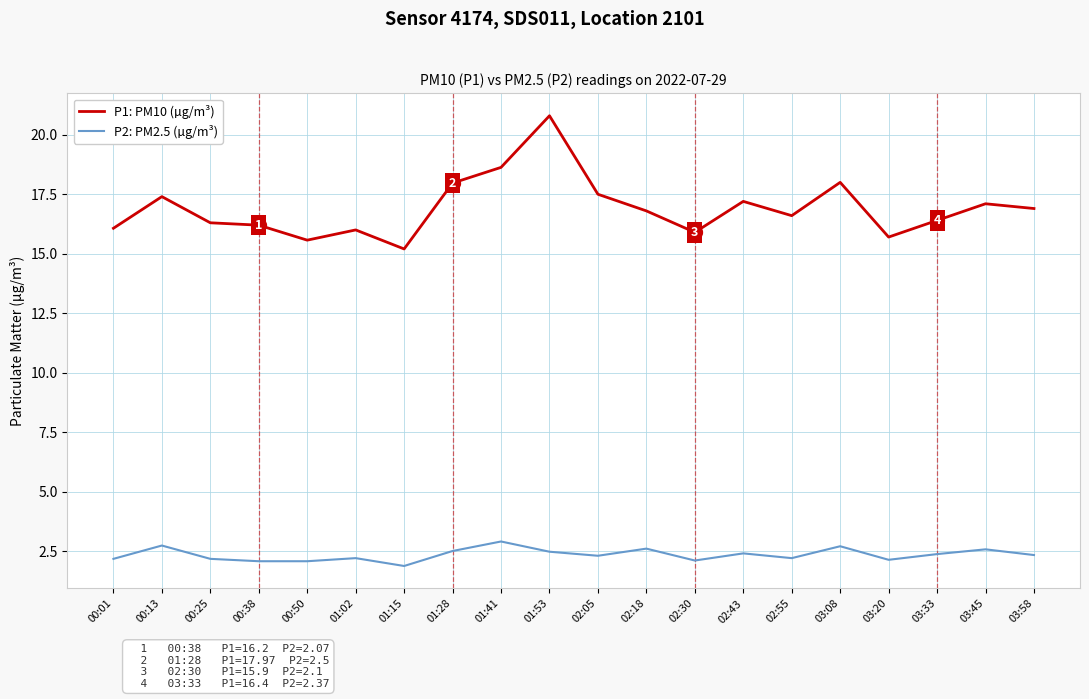

How many lines are shown in the chart?

2